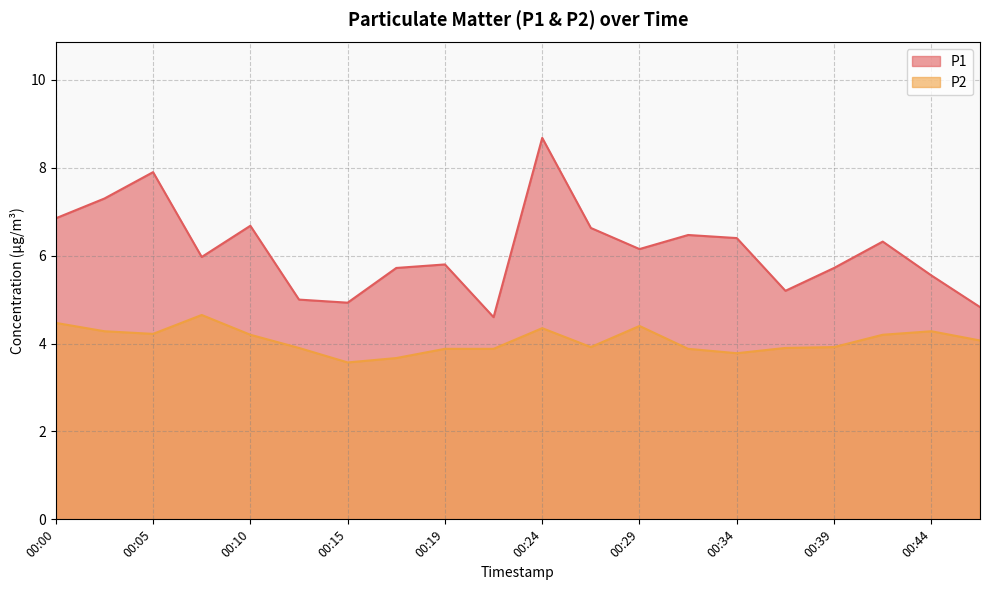

Which category has the lowest value in the P1 series?

00:22